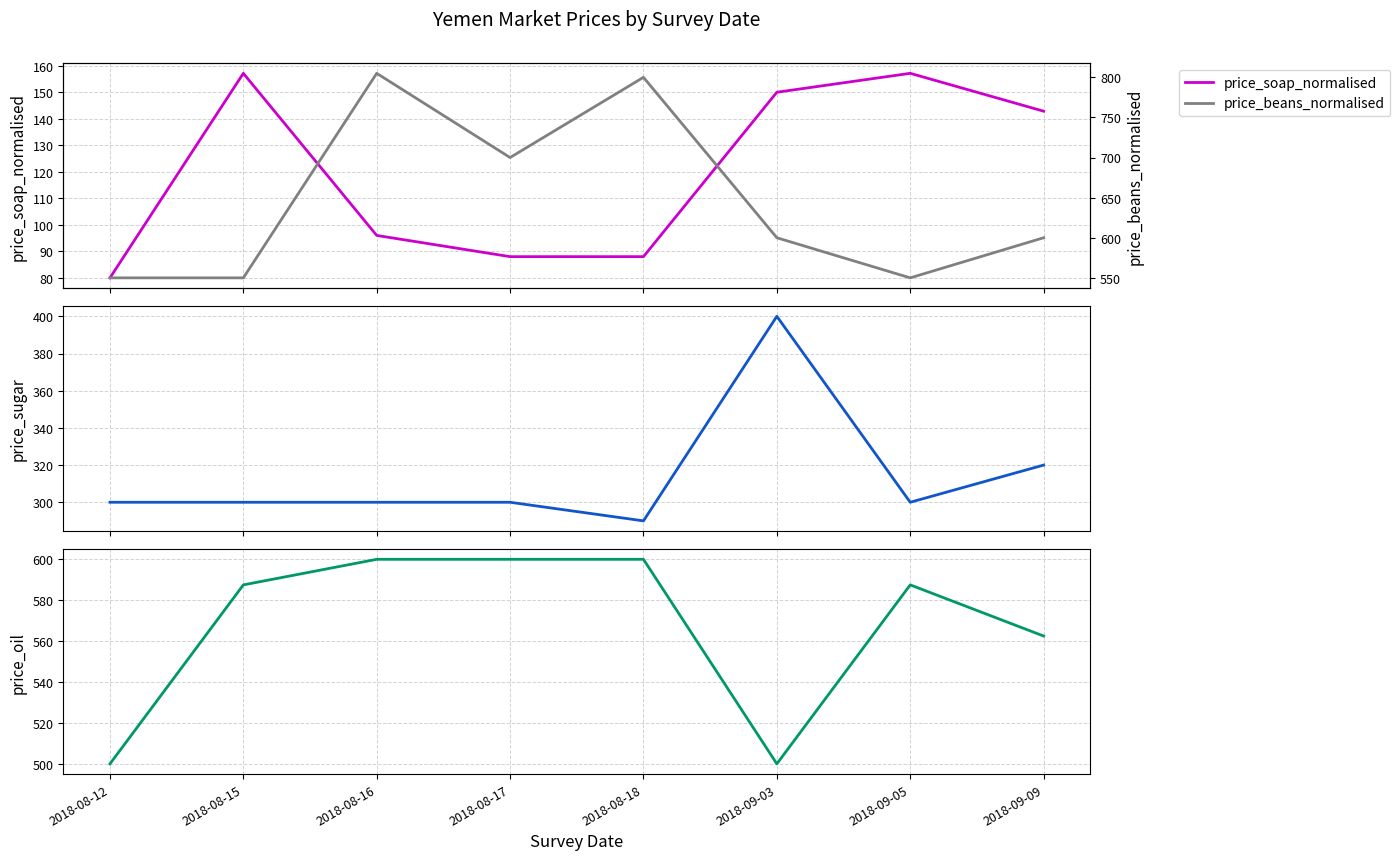

Is it true that price_beans_normalised equals 550.0 at 2018-08-12?

True